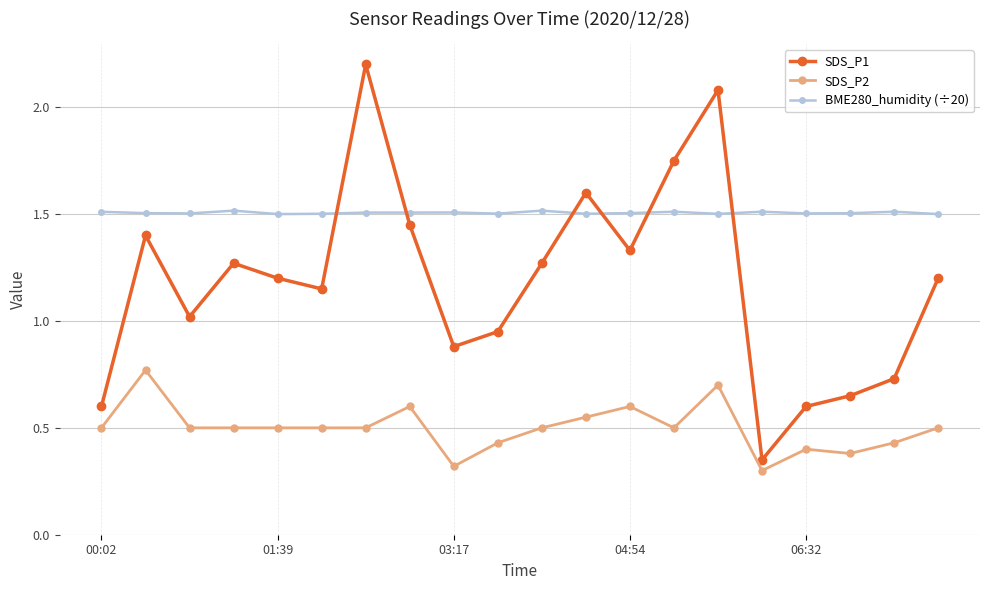

Which series has the largest range (max minus min)?

SDS_P1